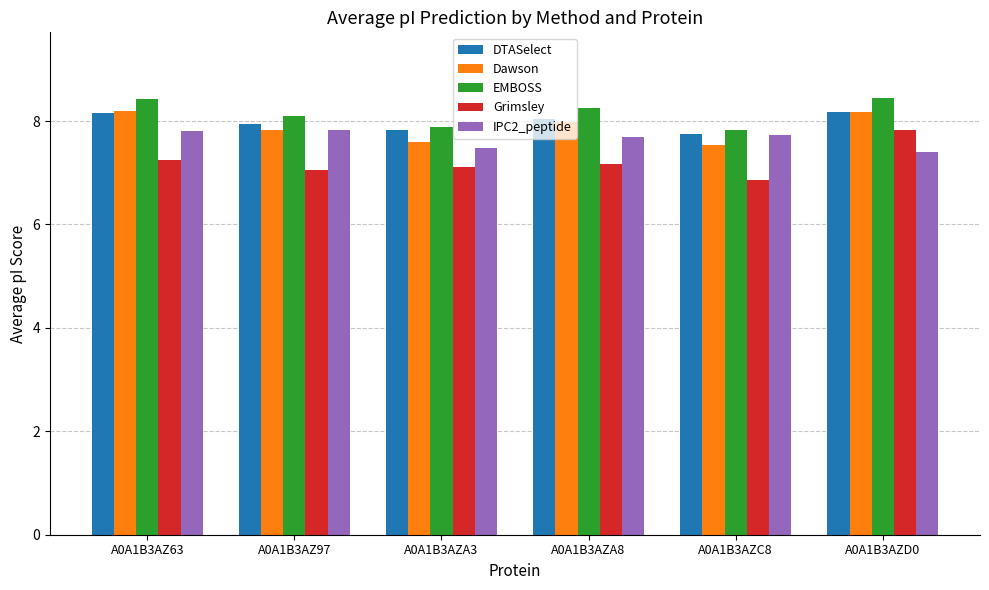

Is it true that IPC2_peptide equals 2.5 at A0A1B3AZD0?

False